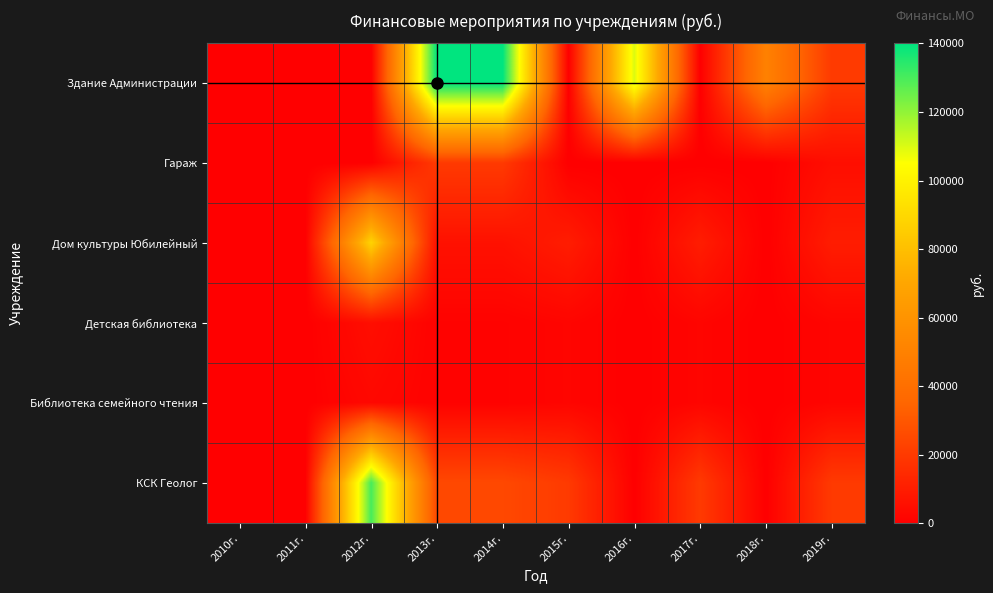

Reading left to right, list all the values displayed in this chart.

Здание Администрации: 2010г.=0	2011г.=0	2012г.=0	2013г.=140000	2014г.=140000	2015г.=0	2016г.=110000	2017г.=0	2018г.=50000	2019г.=20000
Гараж: 2010г.=0	2011г.=0	2012г.=0	2013г.=20000	2014г.=20000	2015г.=0	2016г.=0	2017г.=0	2018г.=0	2019г.=5000
Дом культуры Юбилейный: 2010г.=0	2011г.=0	2012г.=88000	2013г.=6000	2014г.=6000	2015г.=10000	2016г.=0	2017г.=10000	2018г.=0	2019г.=10000
Детская библиотека: 2010г.=0	2011г.=0	2012г.=5000	2013г.=1000	2014г.=1000	2015г.=2000	2016г.=0	2017г.=2000	2018г.=0	2019г.=2000
Библиотека семейного чтения: 2010г.=0	2011г.=0	2012г.=3000	2013г.=1000	2014г.=1000	2015г.=2000	2016г.=0	2017г.=2000	2018г.=0	2019г.=2000
КСК Геолог: 2010г.=0	2011г.=0	2012г.=130000	2013г.=25000	2014г.=25000	2015г.=20000	2016г.=0	2017г.=20000	2018г.=0	2019г.=20000